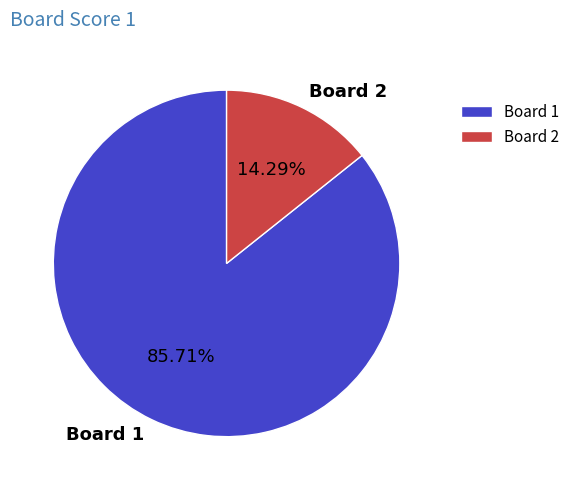

Which has a higher value, Board 1 or Board 2?

Board 1